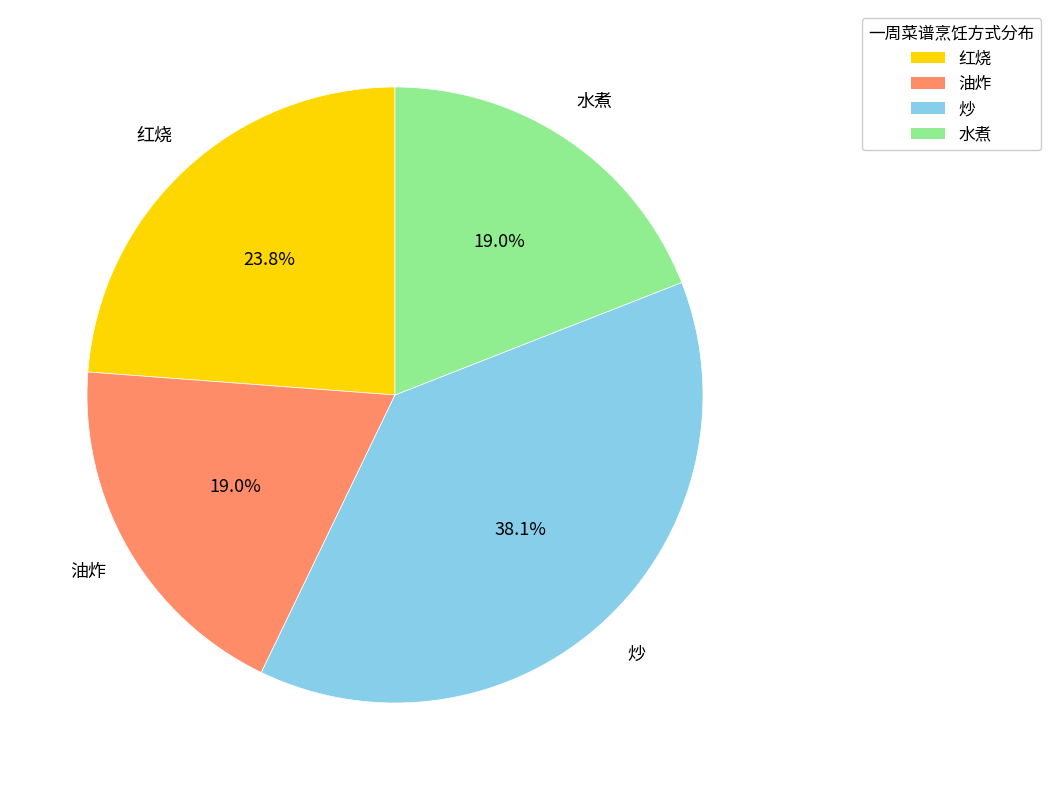

How many slices are in this pie chart?

4